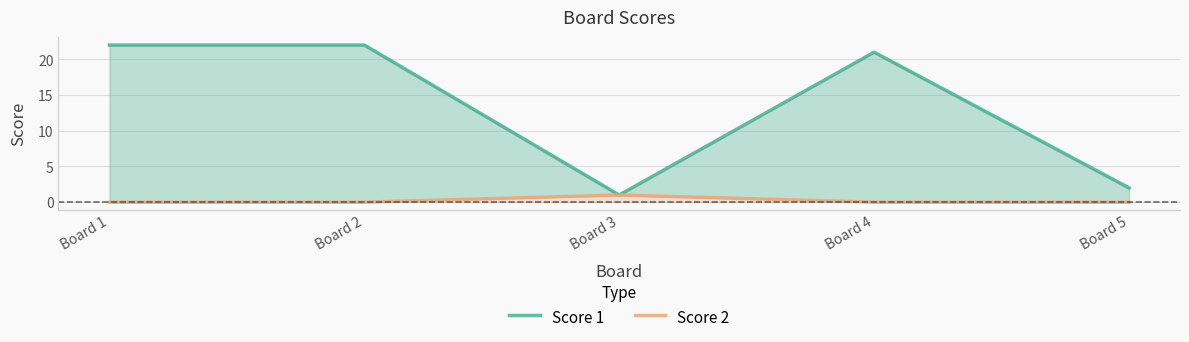

Reading right to left, extract all data points from this chart.

Score 1: Board 5=2	Board 4=21	Board 3=1	Board 2=22	Board 1=22
Score 2: Board 5=0	Board 4=0	Board 3=1	Board 2=0	Board 1=0